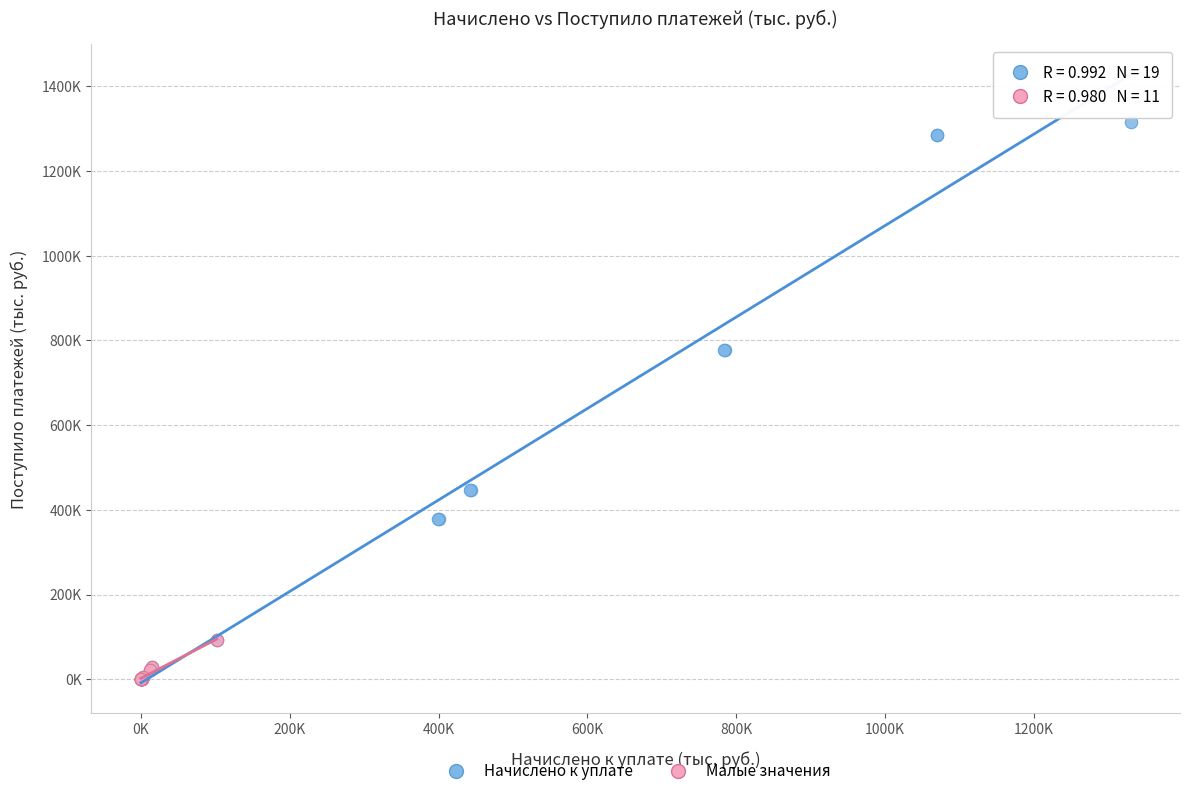

What are all the series names shown in the legend?

Начислено к уплате, Малые значения